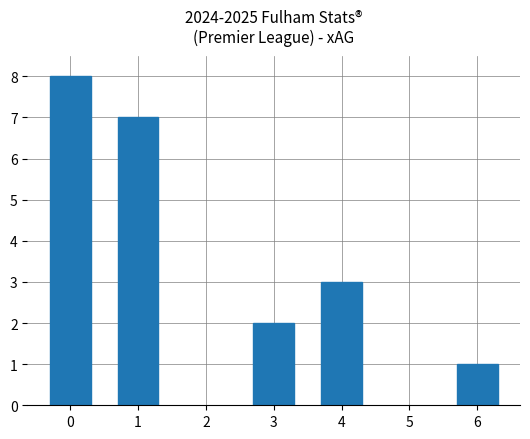

List the labels in order of value, largest first.

0, 1, 4, 3, 6